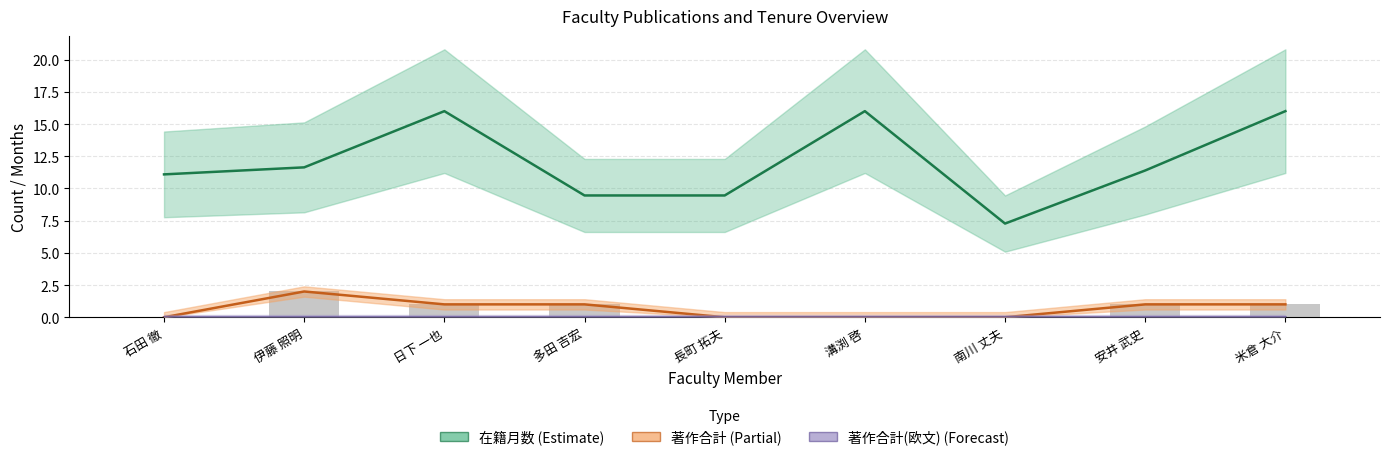

What is the sum of the 著作合計 values at 安井 武史 and 伊藤 照明?

3.0